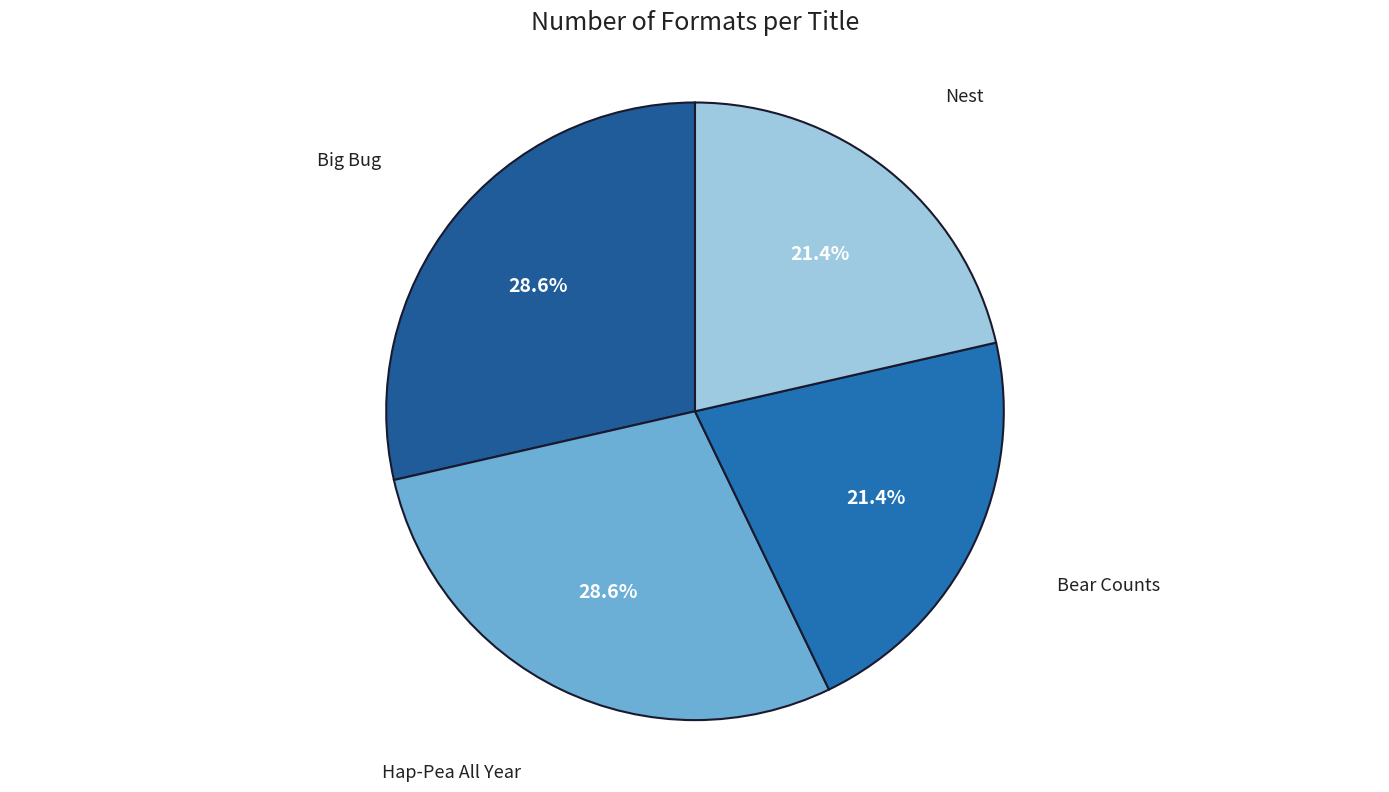

Does Bear Counts represent more than half of the total?

No